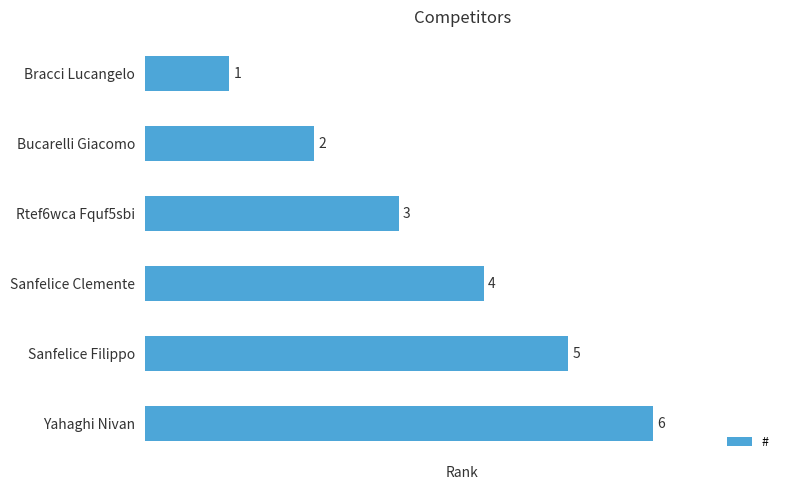

What is the sum of all values?

21